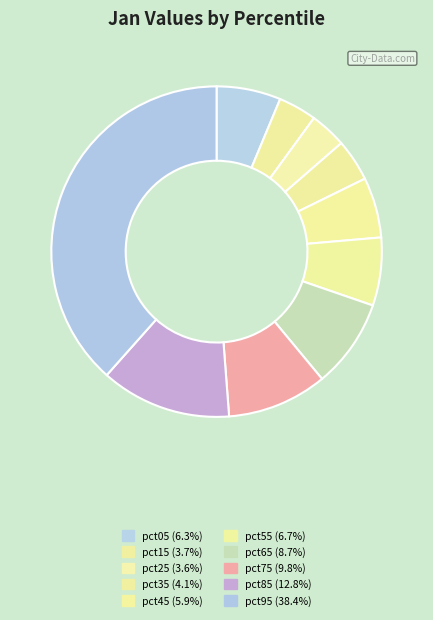

The pct25 slice represents 4% of the pie. True or false?

True